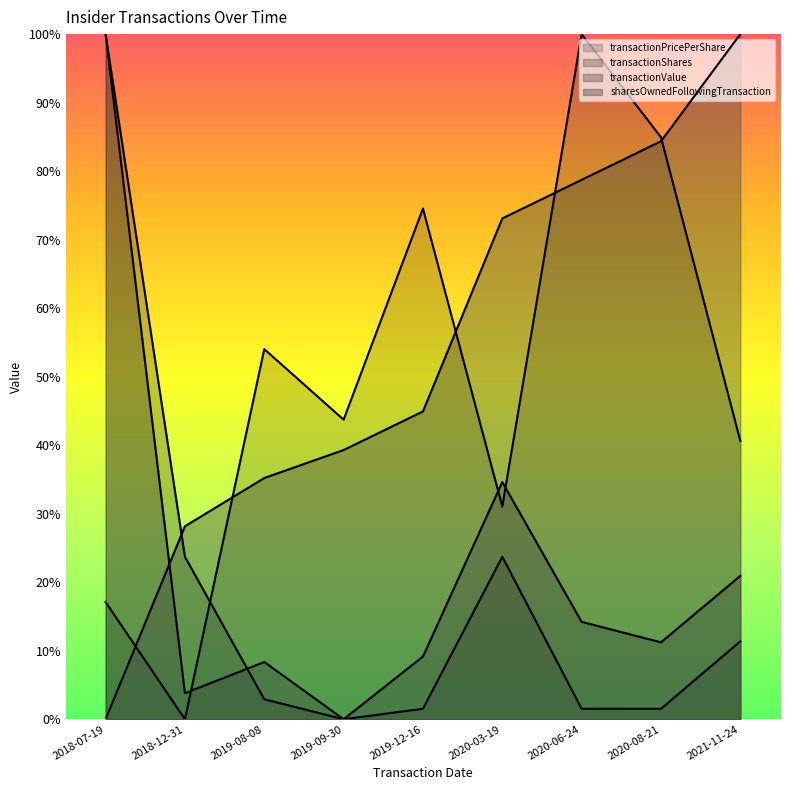

Reading right to left, transcribe all the data shown in this chart.

transactionPricePerShare: 0.4	0.8	1.0	0.3	0.7	0.4	0.5	0.0	0.2
transactionShares: 0.1	0.0	0.0	0.2	0.0	0.0	0.0	0.2	1.0
transactionValue: 0.2	0.1	0.1	0.3	0.1	0.0	0.1	0.0	1.0
sharesOwnedFollowingTransaction: 1.0	0.8	0.8	0.7	0.4	0.4	0.4	0.3	0.0